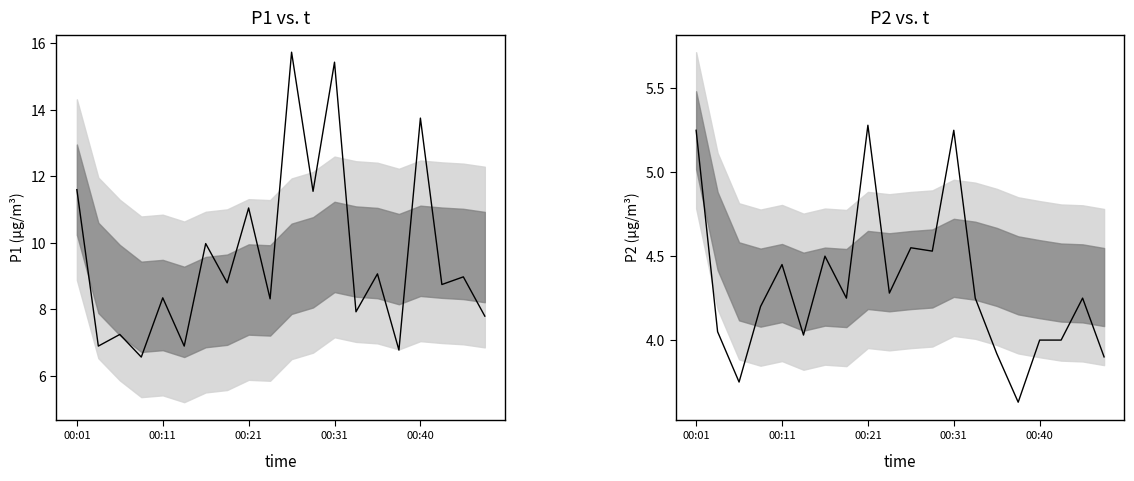

How many values in the P1 series exceed 8?

13